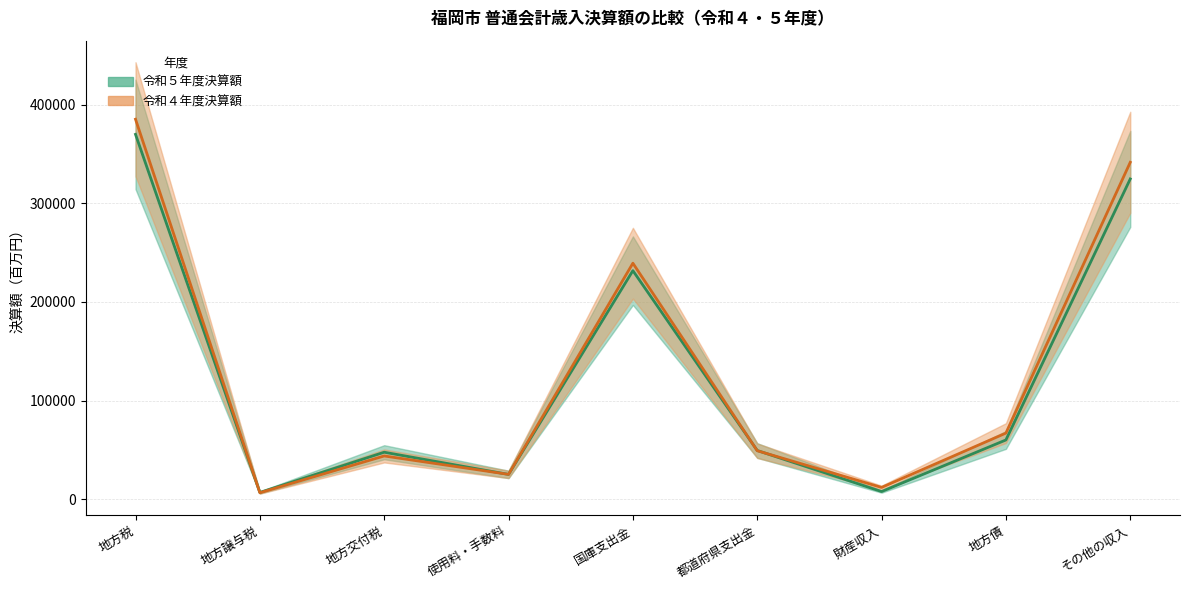

At which category is the sum across all series the highest?

地方税